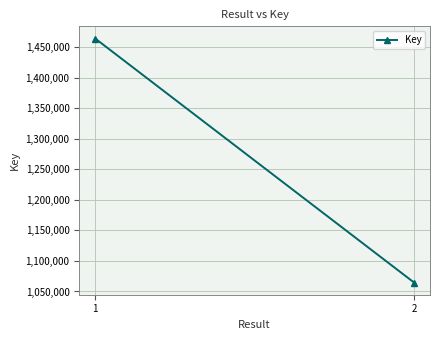

What is the difference between the values at 1 and 2?

399760